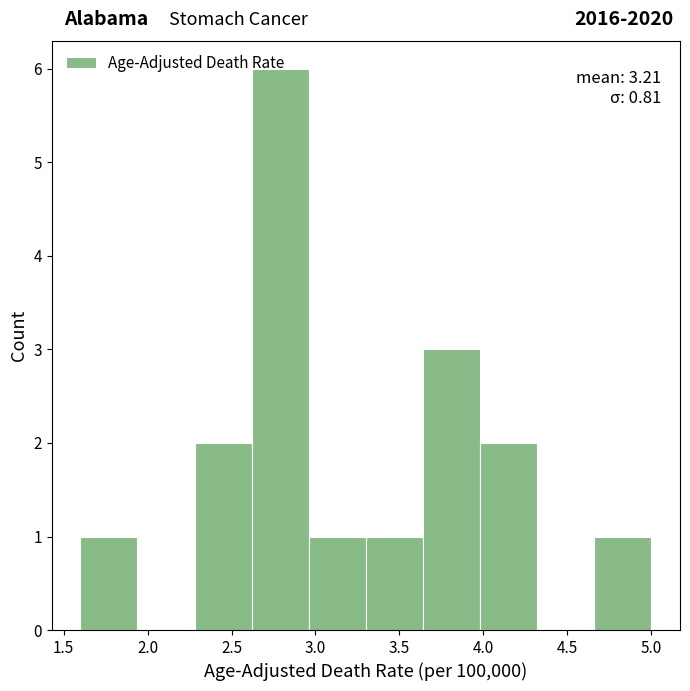

Which range on the x-axis has the tallest bar?

2.62 to 2.96